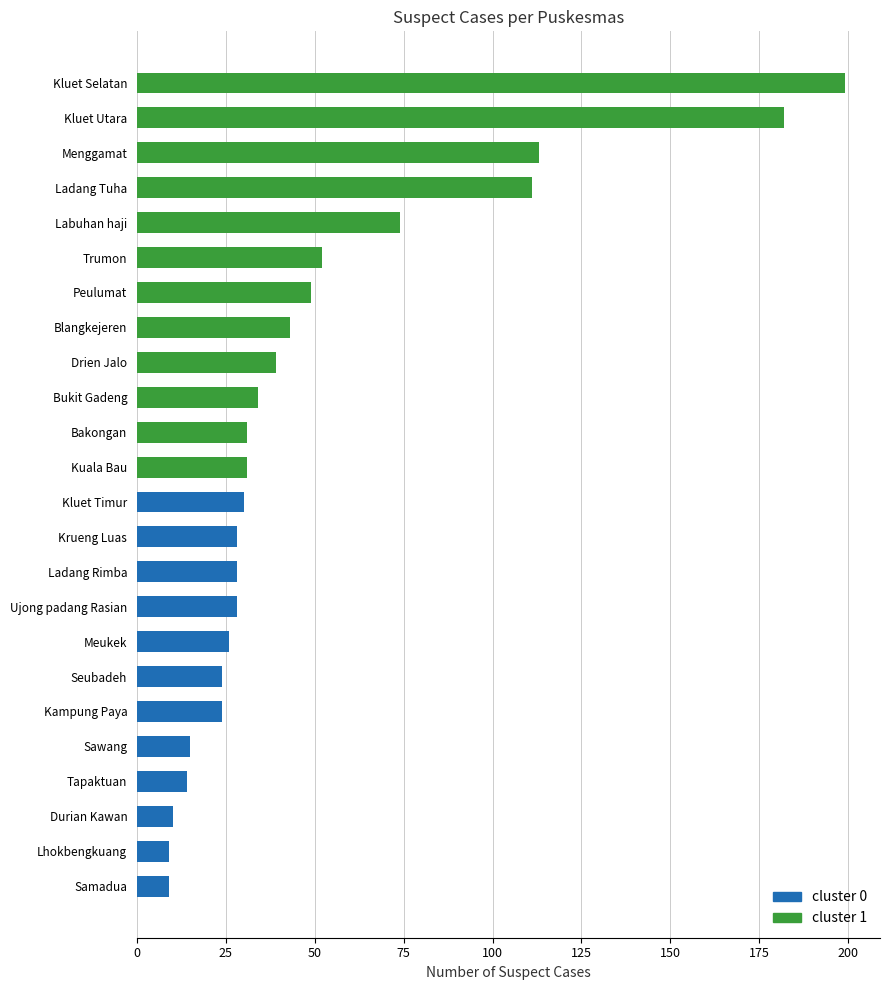

Reading bottom to top, what are all the values shown in this chart?

9	9	10	14	15	24	24	26	28	28	28	30	31	31	34	39	43	49	52	74	111	113	182	199